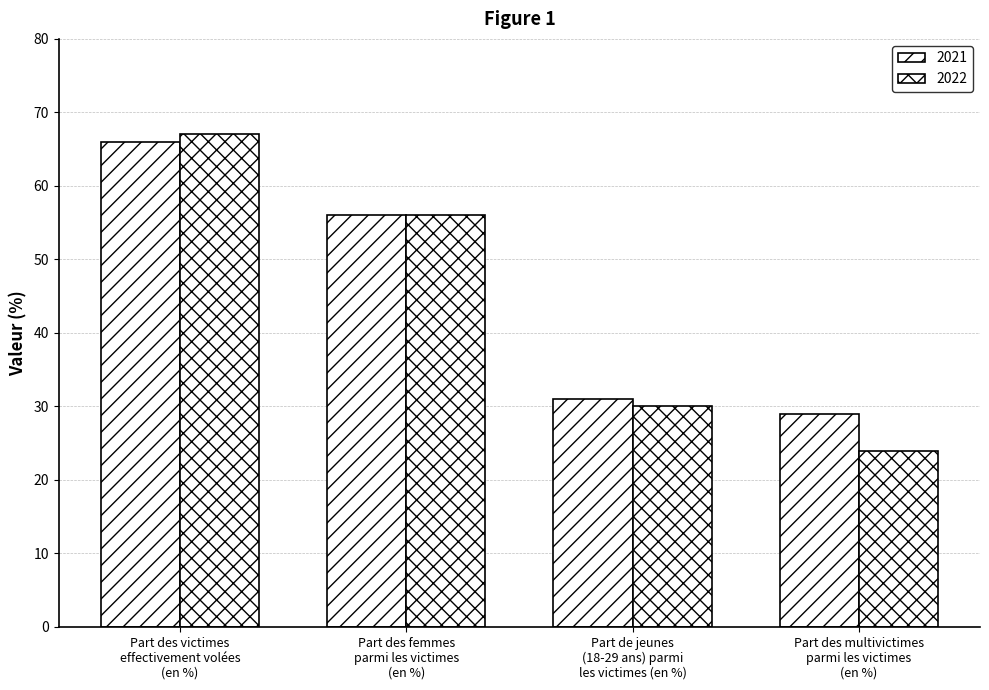

How many data points does each series have?

4